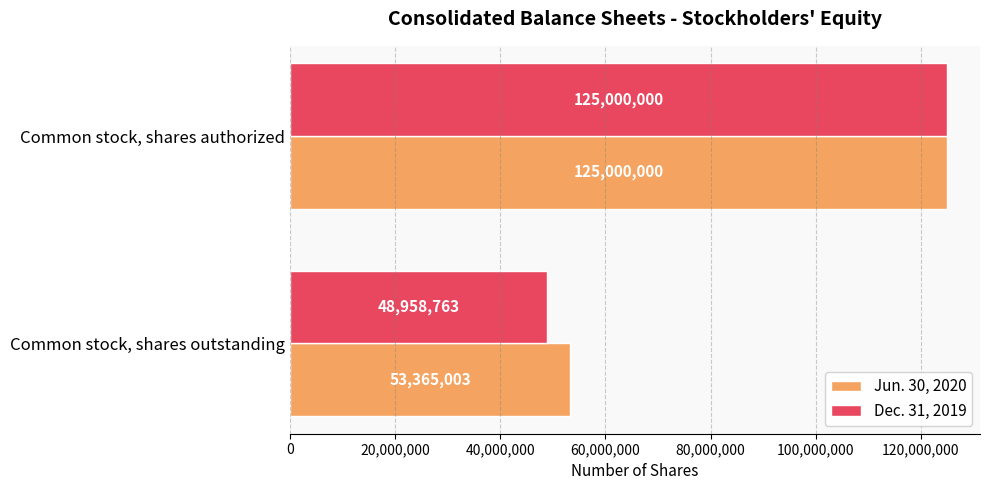

How many Jun. 30, 2020 values are between 53365003 and 125000000?

2